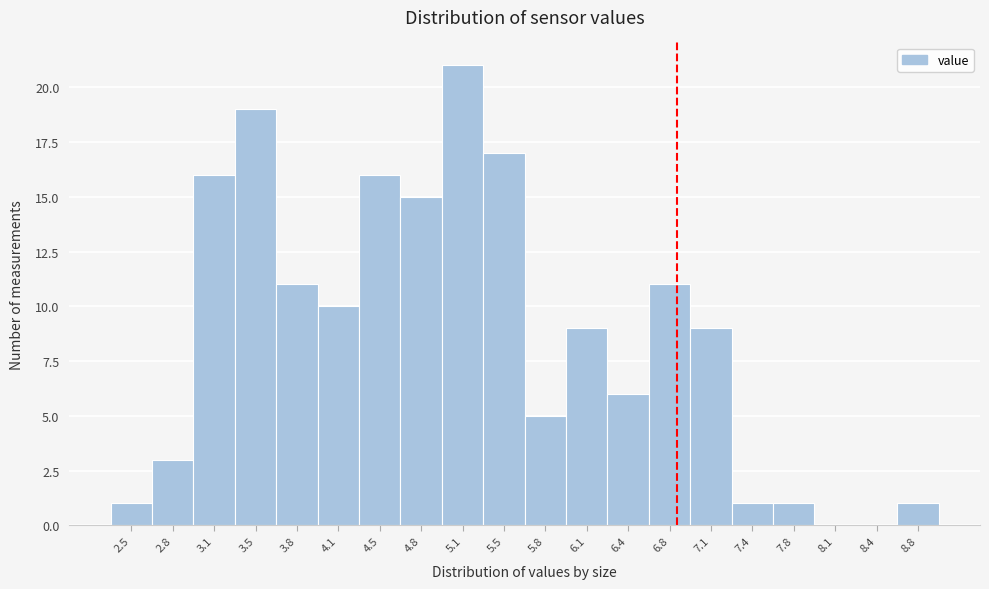

Reading left to right, list all the values displayed in this chart.

2.5=1	2.8=3	3.1=16	3.5=19	3.8=11	4.1=10	4.5=16	4.8=15	5.1=21	5.5=17	5.8=5	6.1=9	6.4=6	6.8=11	7.1=9	7.4=1	7.8=1	8.1=0	8.4=0	8.8=1